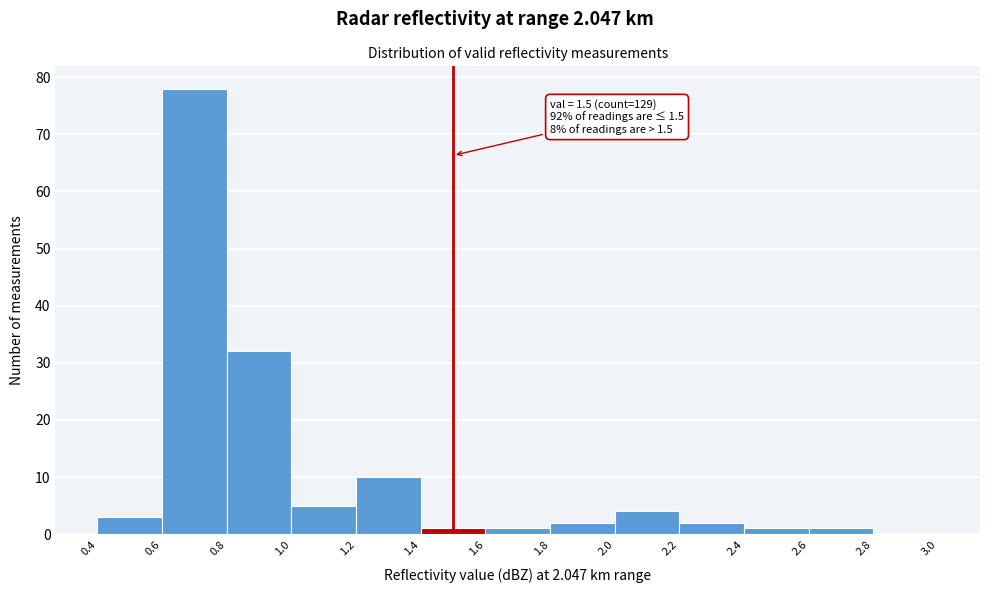

Which range on the x-axis has the tallest bar?

0.6 to 0.8